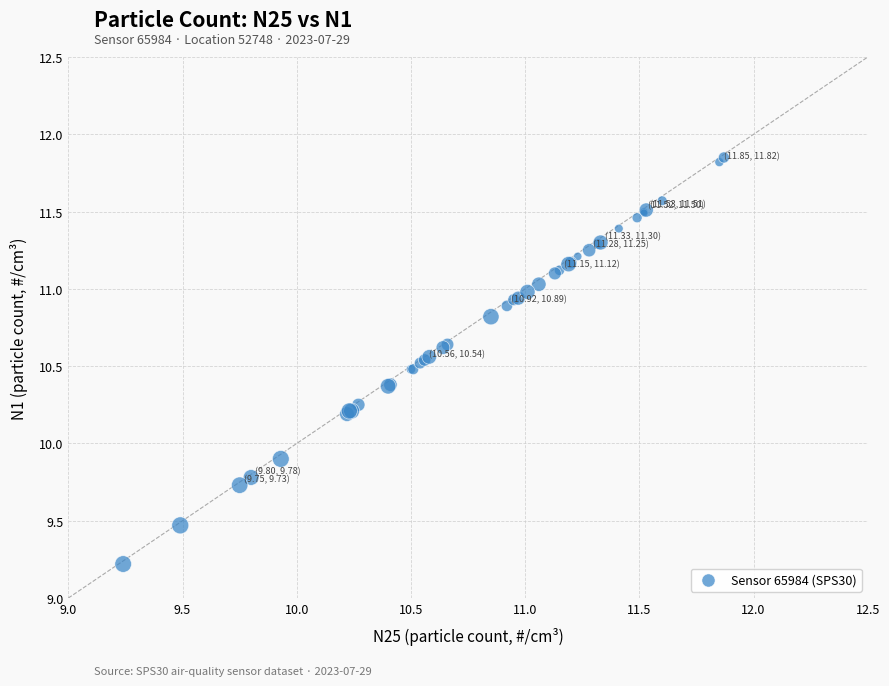

What Y value in the scatter plot is closest to 10?

9.9